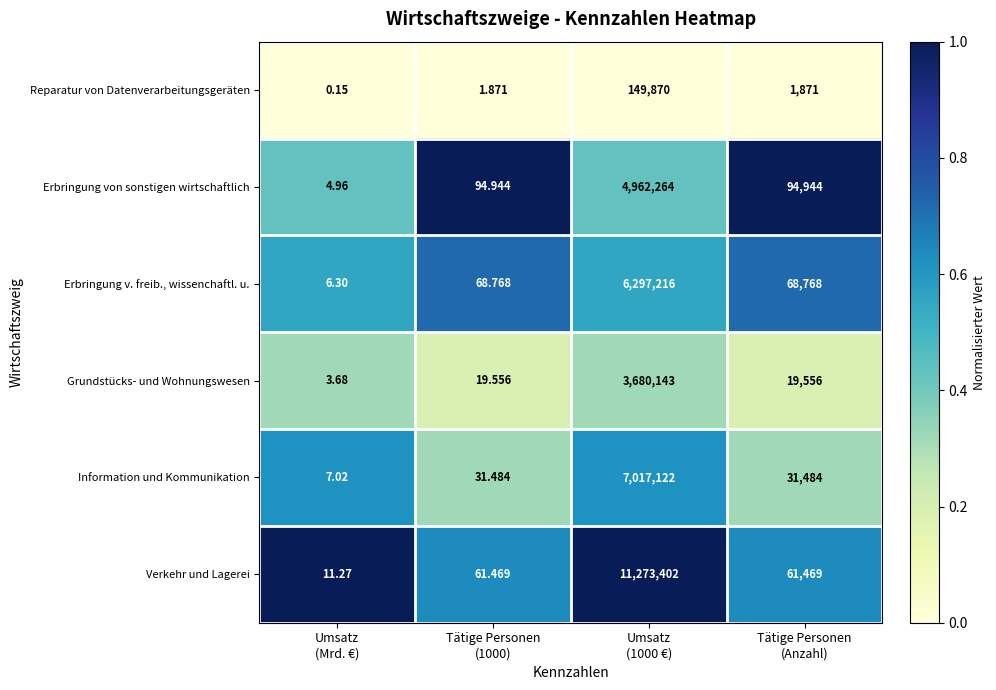

List the series in order of their peak value, highest first.

Verkehr und Lagerei, Information und Kommunikation, Erbringung v. freib., wissenchaftl. u., Erbringung von sonstigen wirtschaftlich, Grundstücks- und Wohnungswesen, Reparatur von Datenverarbeitungsgeräten